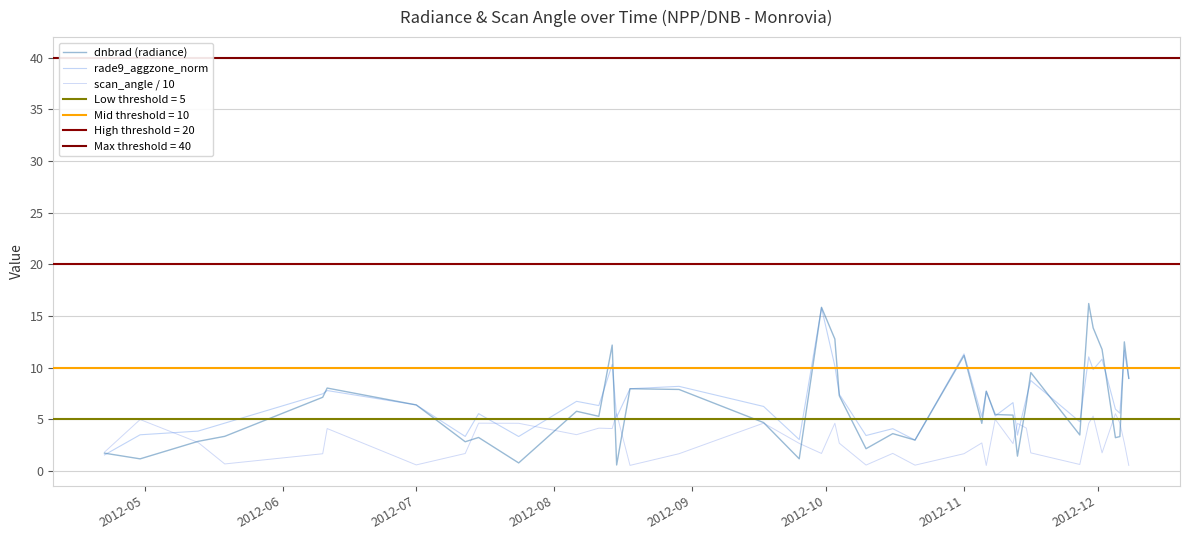

What is the value of the scan_angle / 10 point at the 34th from the left?

4.6